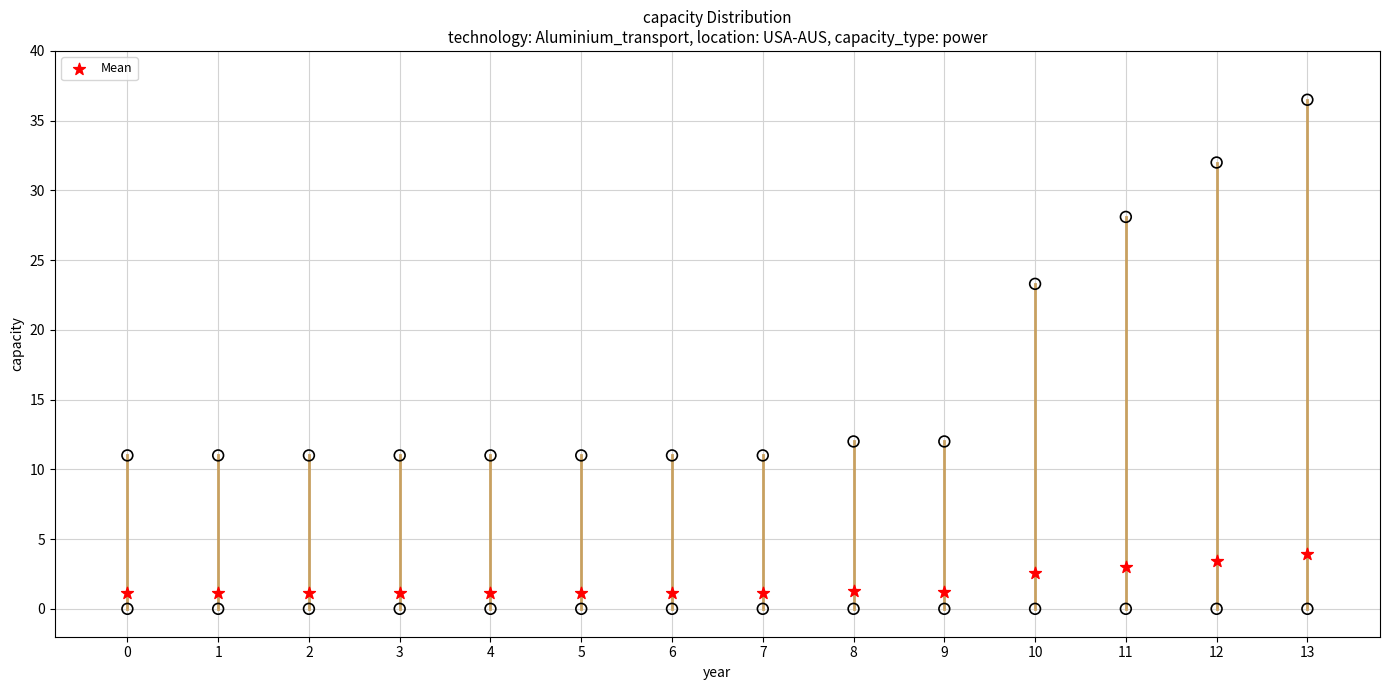

Across all series, what Y value is closest to 18?

23.3